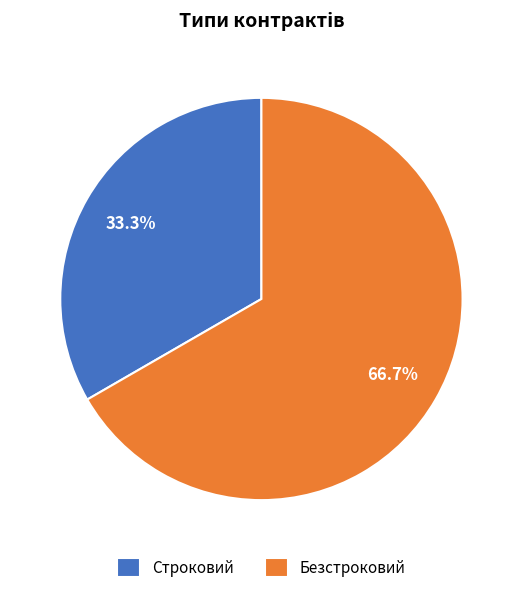

The Строковий slice represents 33% of the pie. True or false?

True